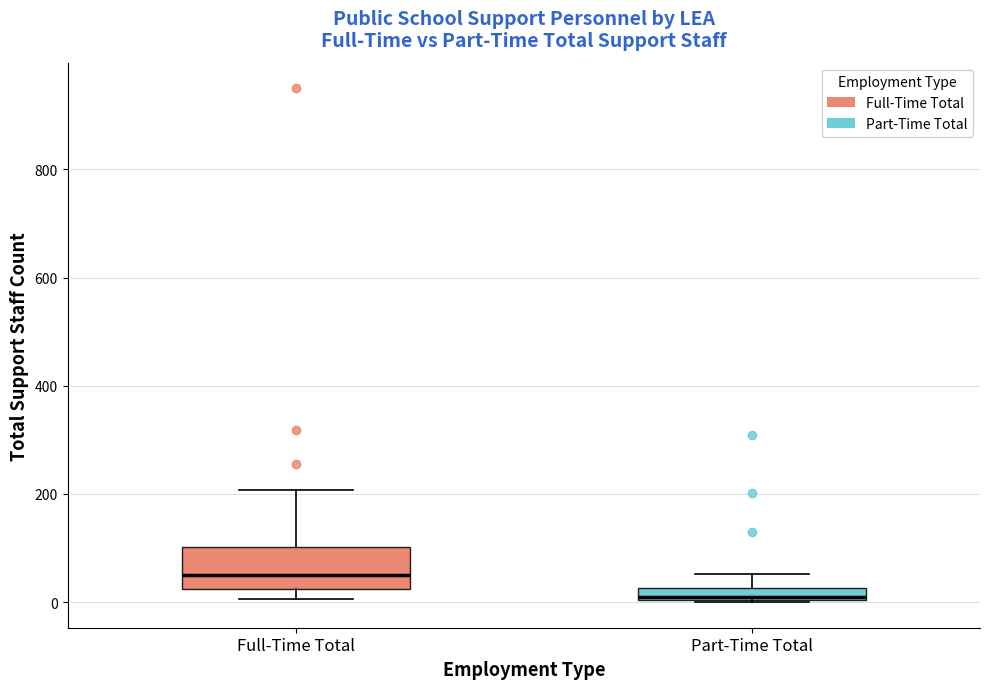

Which box is the tallest, from its lower edge to its upper edge?

Full-Time Total